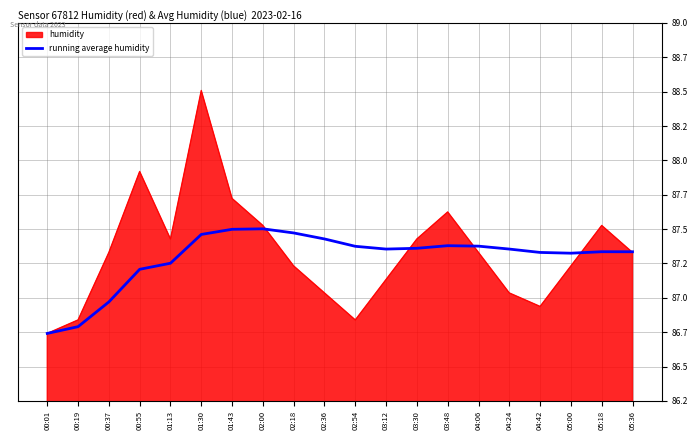

Does the chart display data point markers on the line(s)?

No